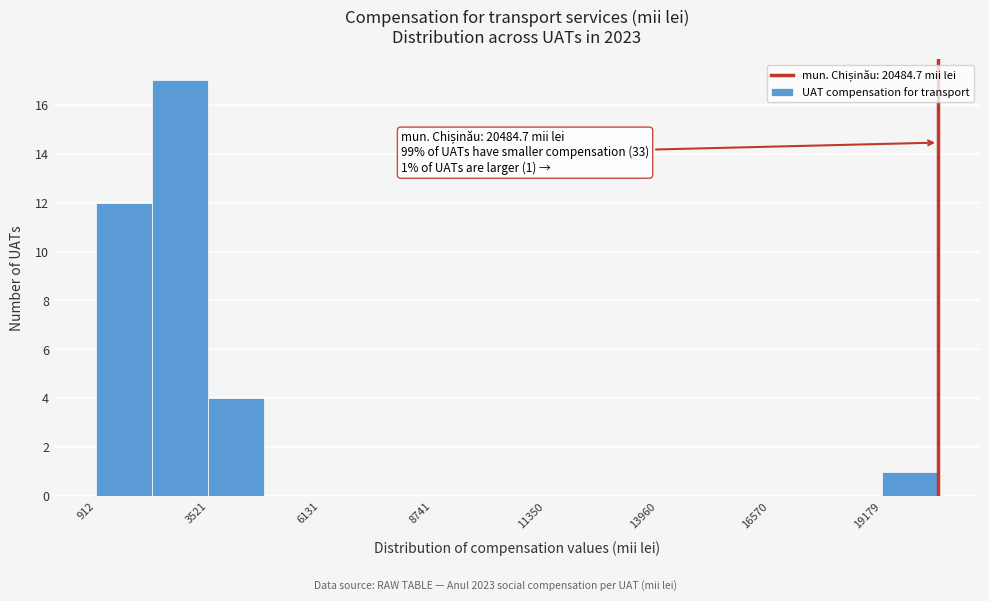

Around what value on the x-axis is the tallest bar? Give the approximate position of its centre, as read against the axis.

3000